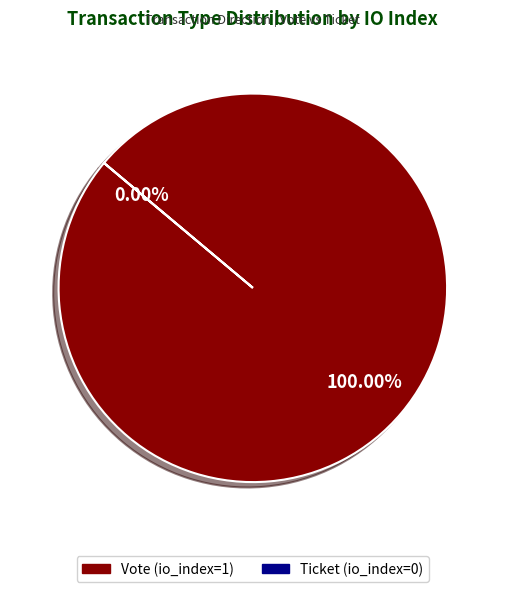

The Vote (io_index=1) slice represents 99% of the pie. True or false?

False